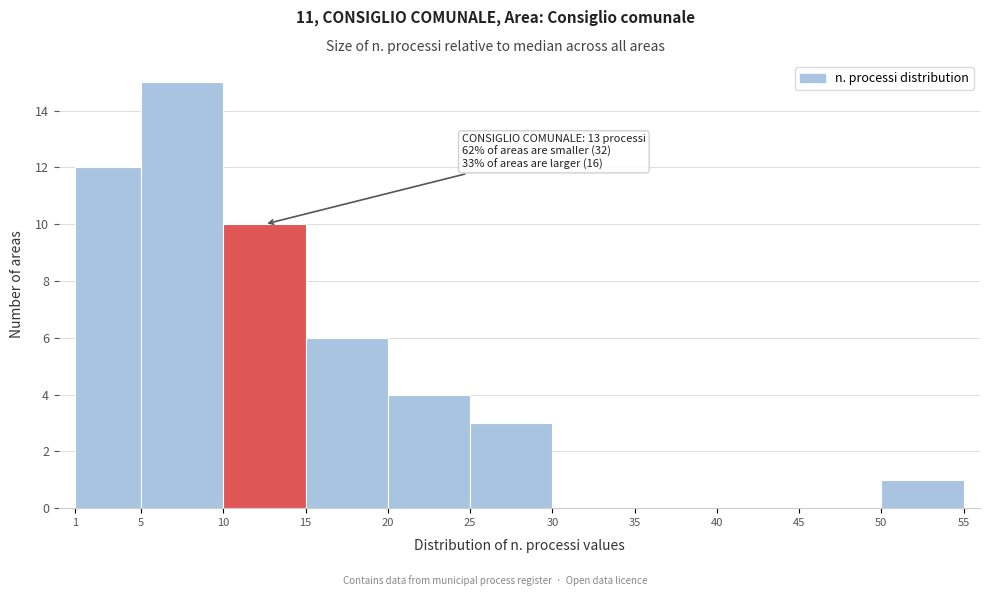

Over which range of the x-axis is the bar tallest?

5 to 10